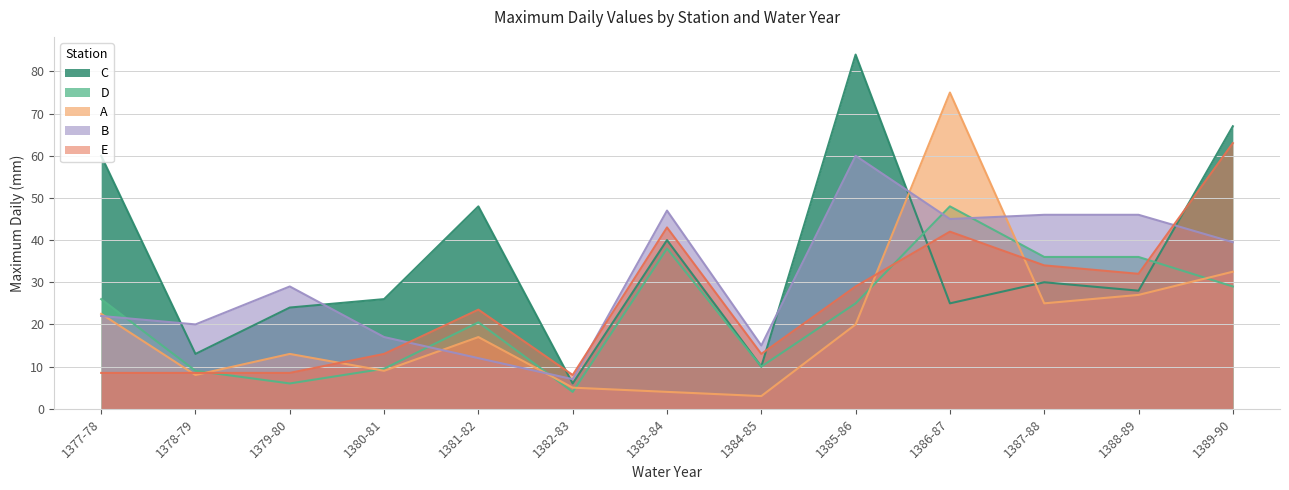

How many times do E and B cross each other?

3